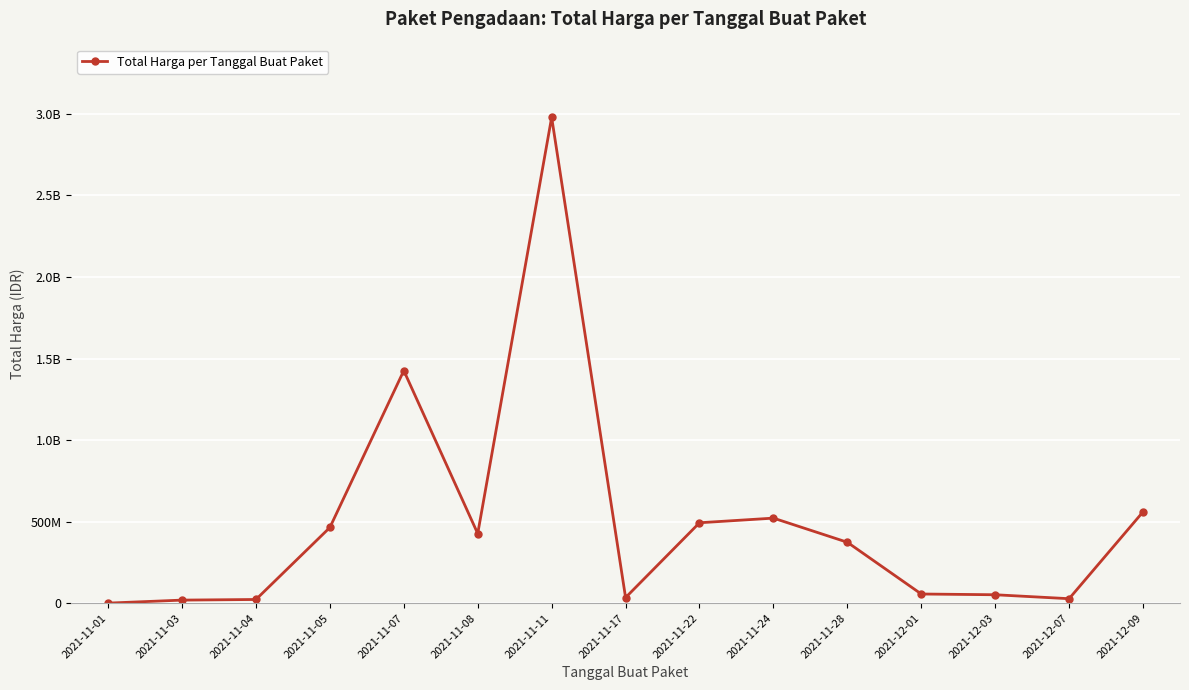

What position from the left is 2021-11-08?

6